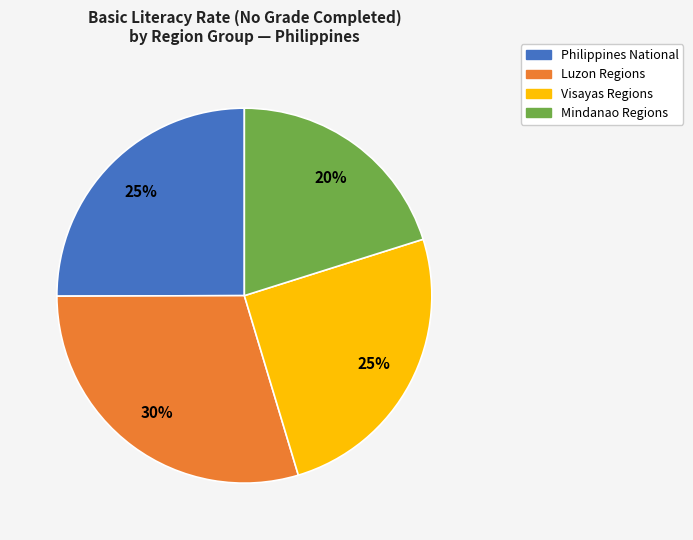

To the nearest percent, what is the combined percentage of Philippines National and Visayas Regions?

50%